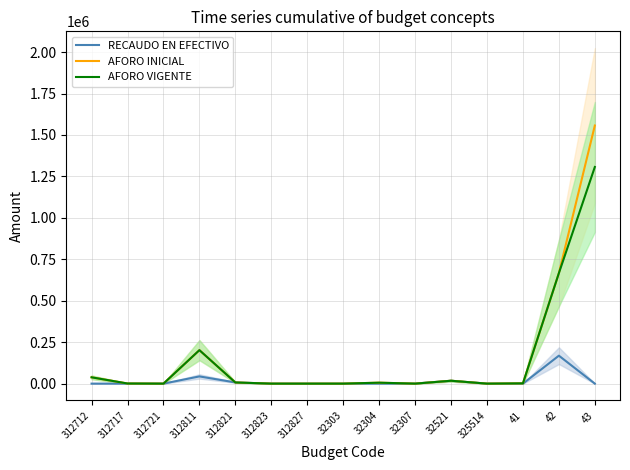

What position from the right is 312823?

10